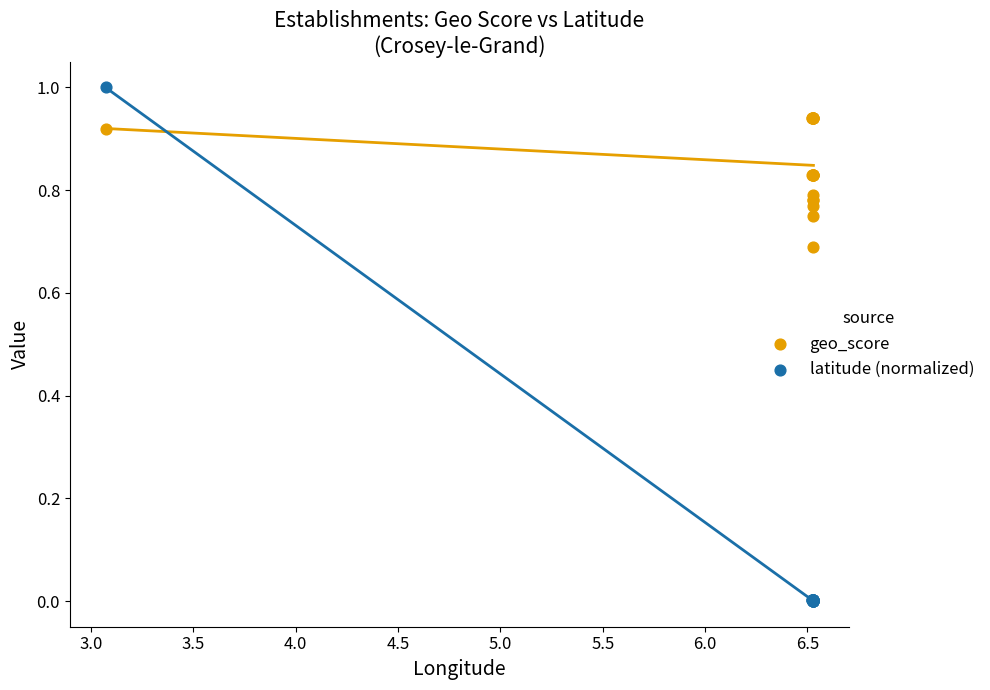

Which series contains the lowest Y value?

latitude (normalized)